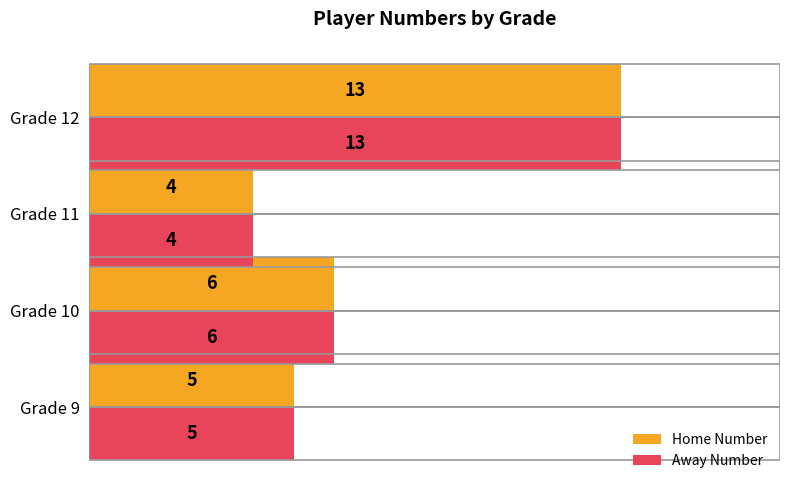

What is the average value of the Away Number series?

7